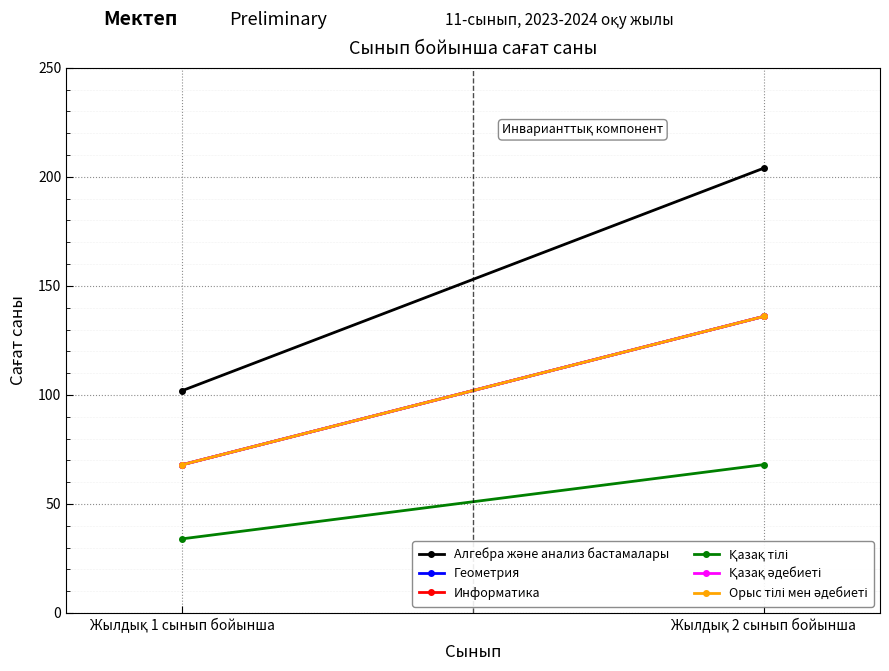

What are all the series names shown in the legend?

Алгебра және анализ бастамалары, Геометрия, Информатика, Қазақ тілі, Қазақ әдебиеті, Орыс тілі мен әдебиеті